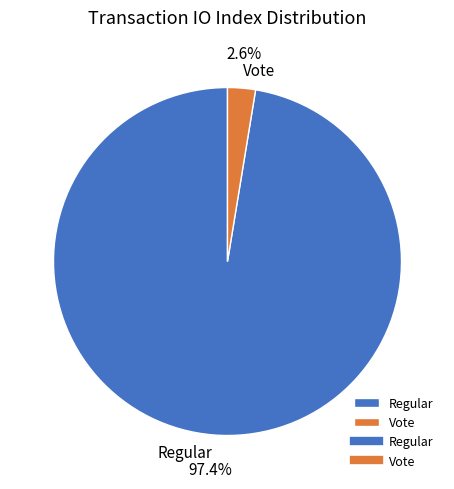

To the nearest percent, what is the combined percentage of Vote and Regular?

100%